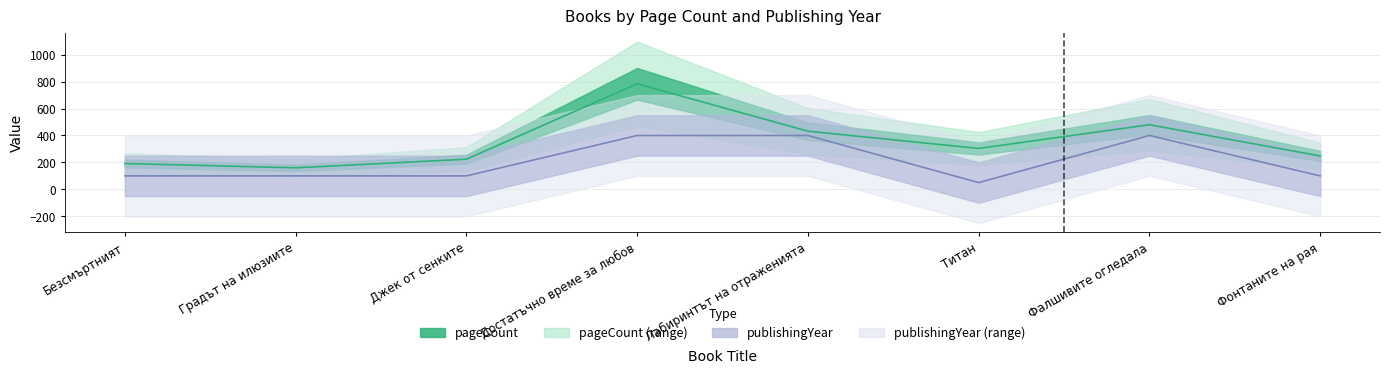

What is the sum of the pageCount values at Безсмъртният and Джек от сенките?

416